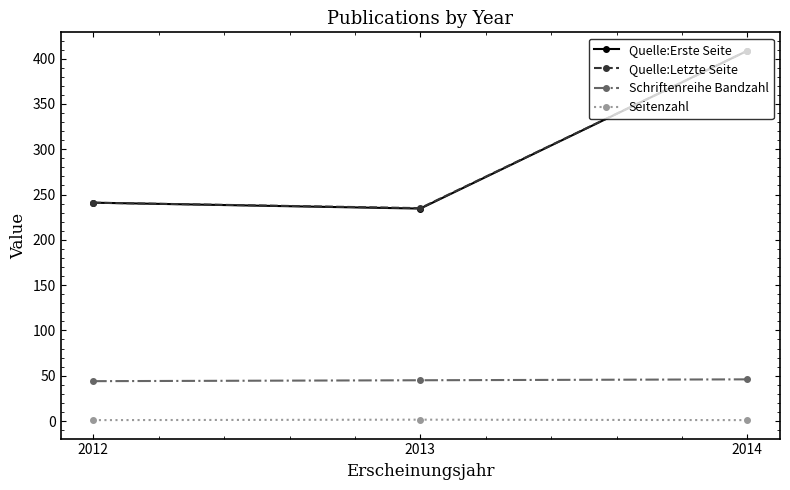

What is the total value across all series at 2014?

864.3